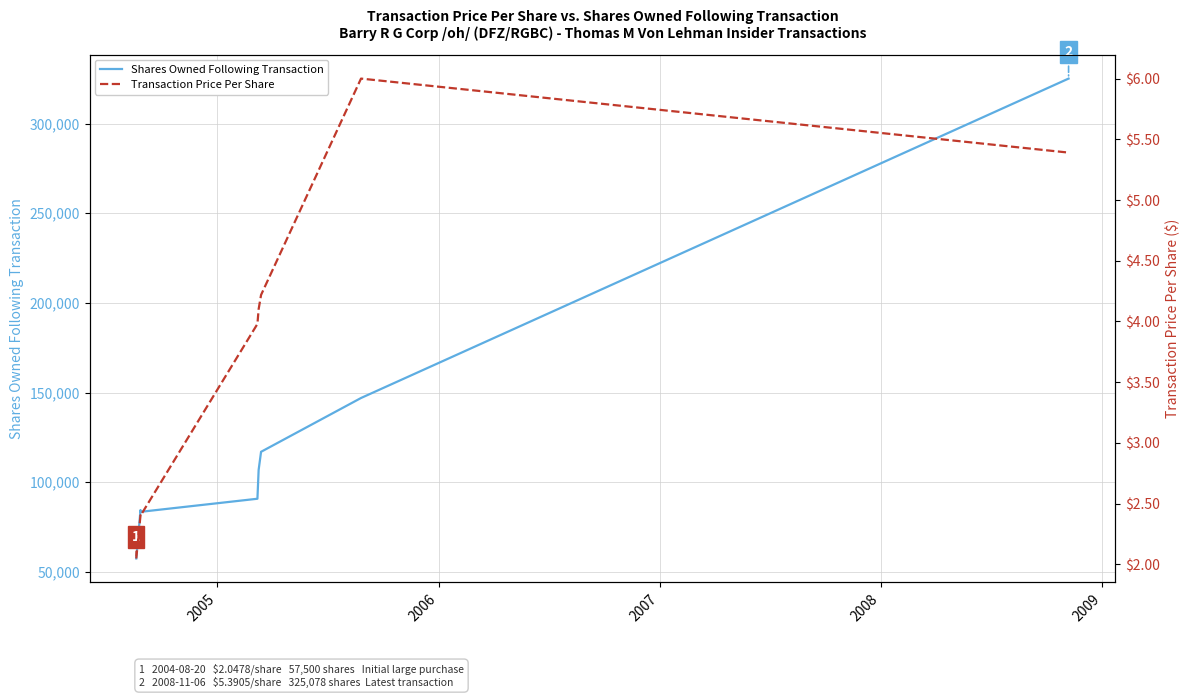

At how many categories does at least one series exceed 265450?

1